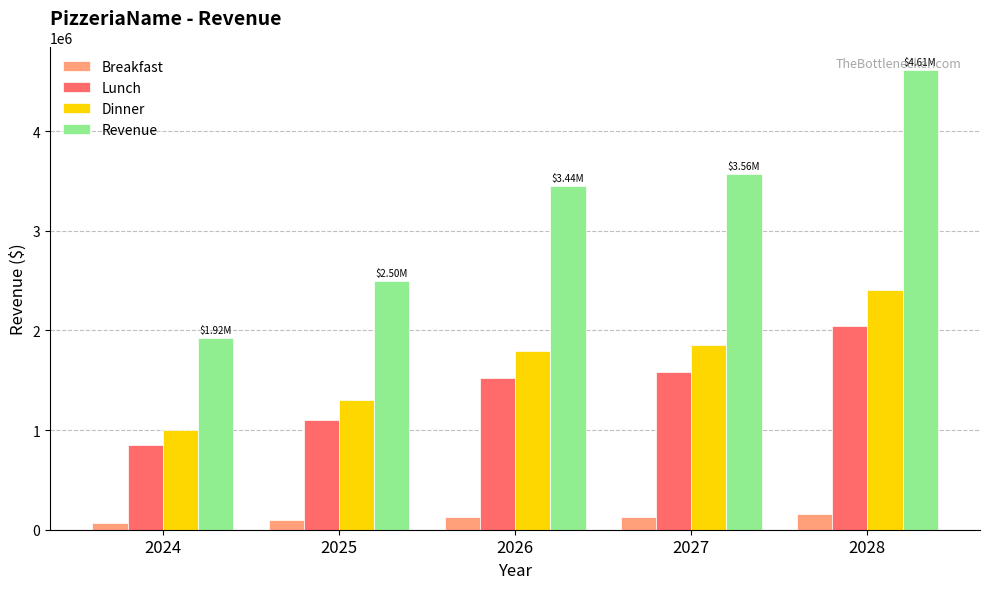

Rank the categories by Revenue value from lowest to highest.

2024, 2025, 2026, 2027, 2028